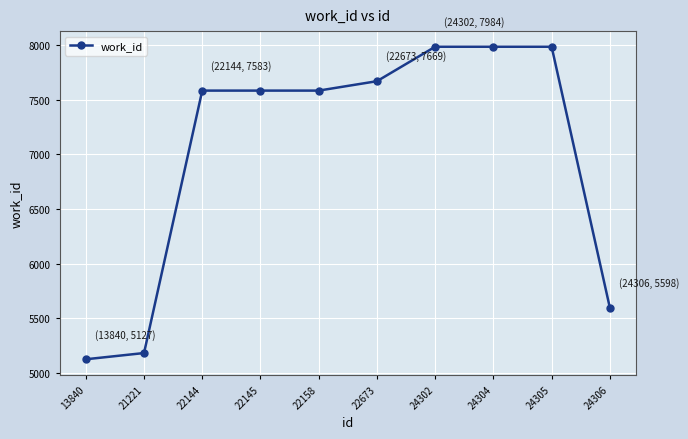

True or false: the data shows 12835 at 24302.

False